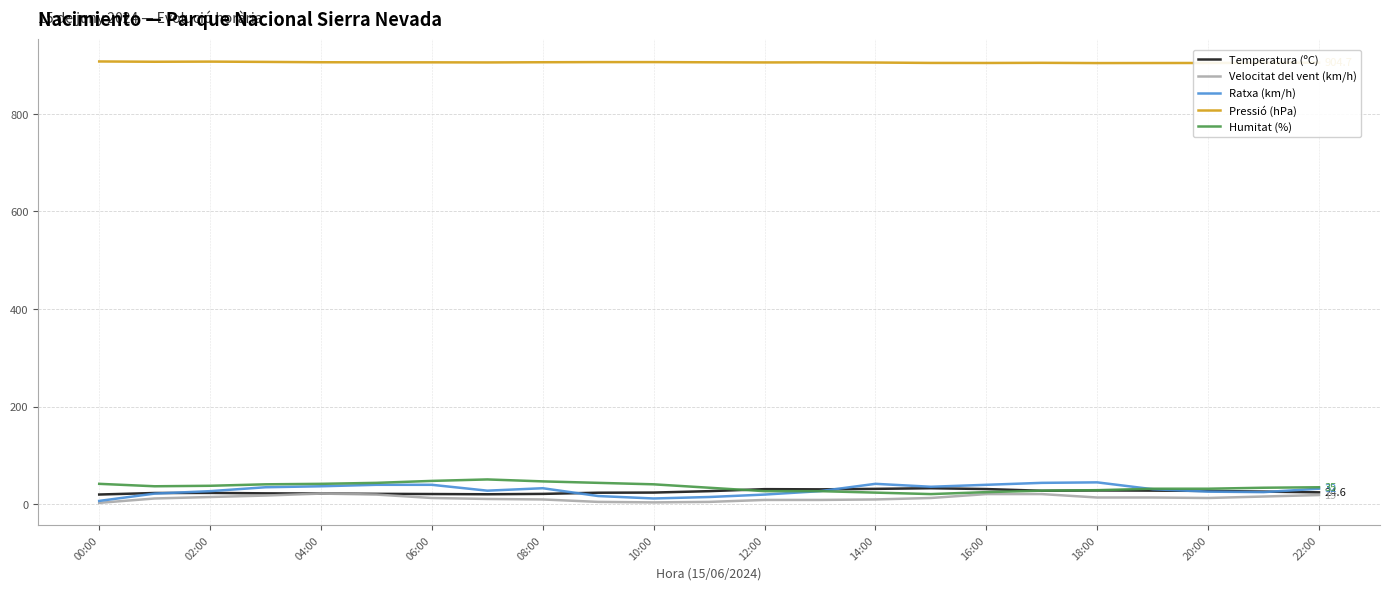

Which series has the largest range (max minus min)?

Ratxa (km/h)